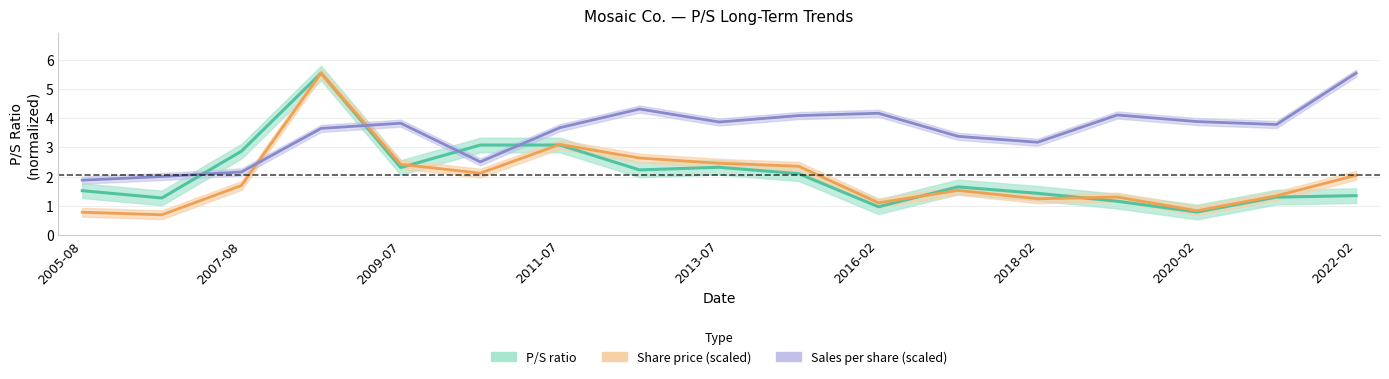

What position from the right is 2021-02-22?

2